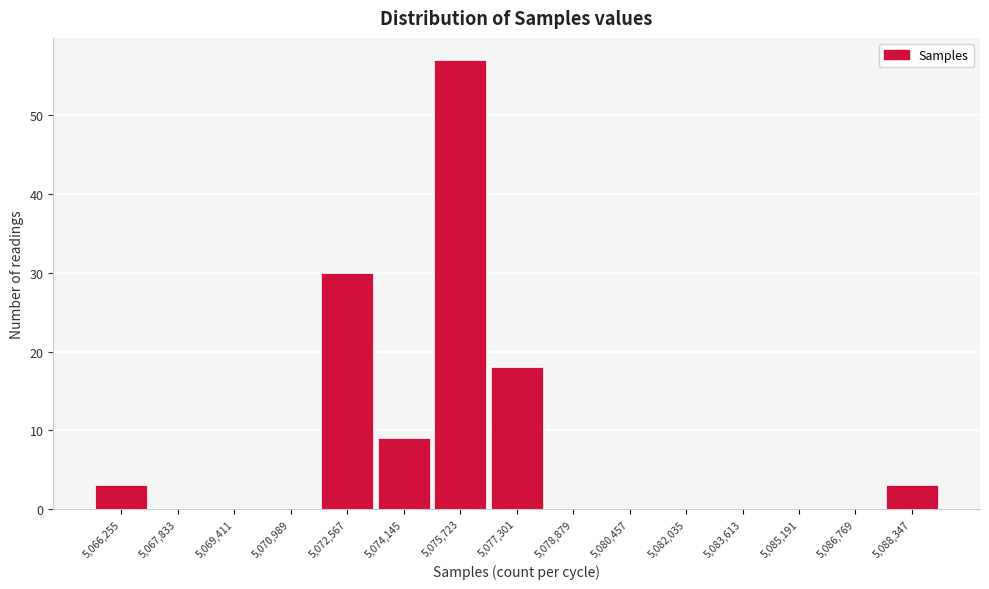

Reading left to right, extract all data points from this chart.

5,066,255=3	5,067,833=0	5,069,411=0	5,070,989=0	5,072,567=30	5,074,145=9	5,075,723=57	5,077,301=18	5,078,879=0	5,080,457=0	5,082,035=0	5,083,613=0	5,085,191=0	5,086,769=0	5,088,347=3